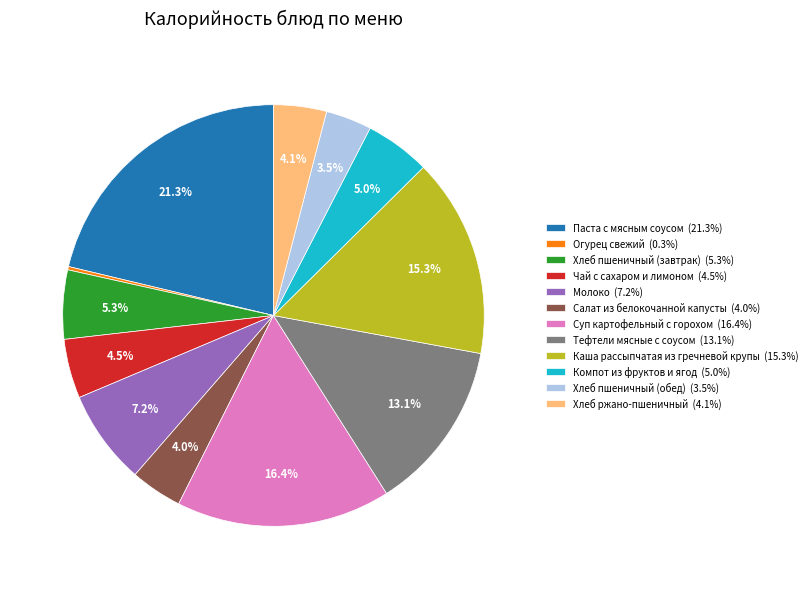

Is there a majority slice in this chart?

No